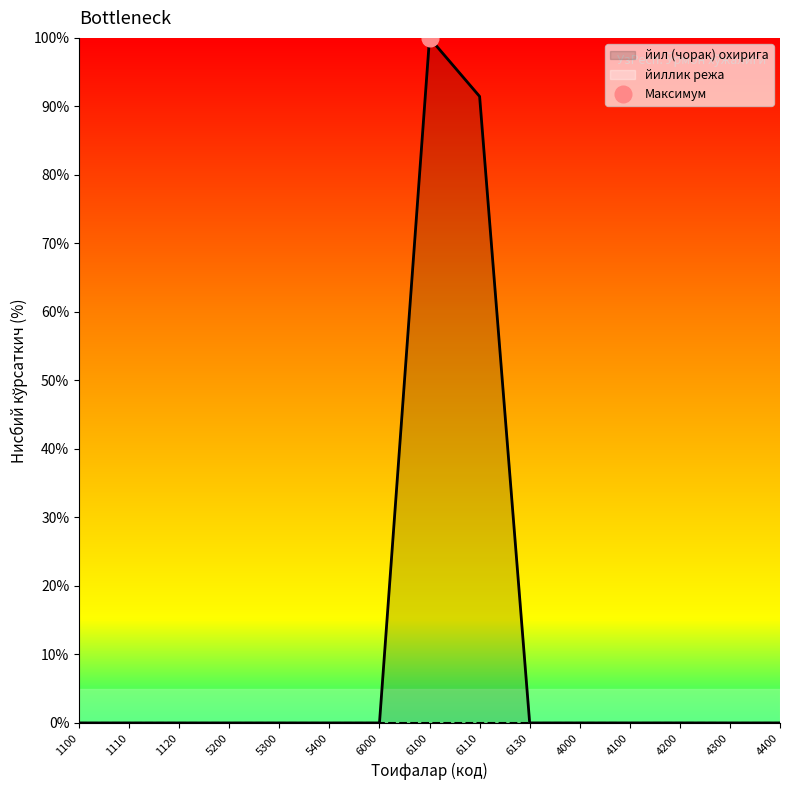

Is it true that the value at 4300 is 0.0?

False